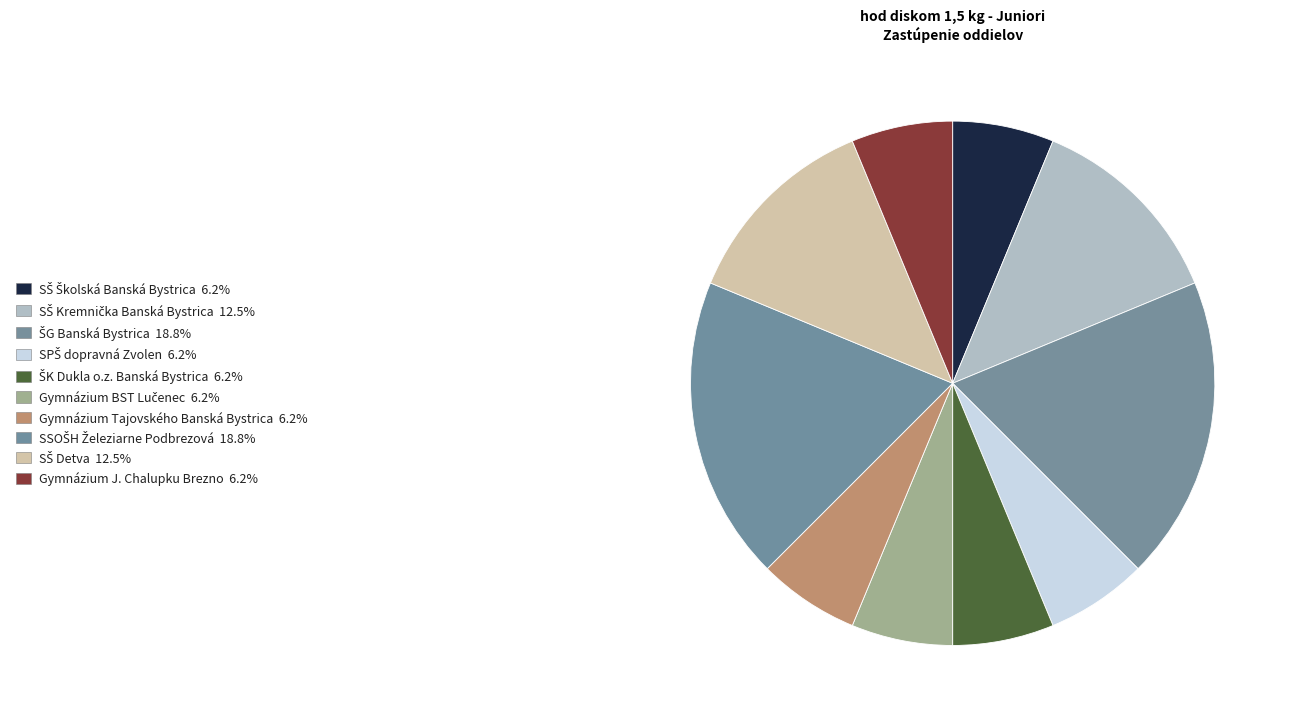

How many slices are in this pie chart?

10